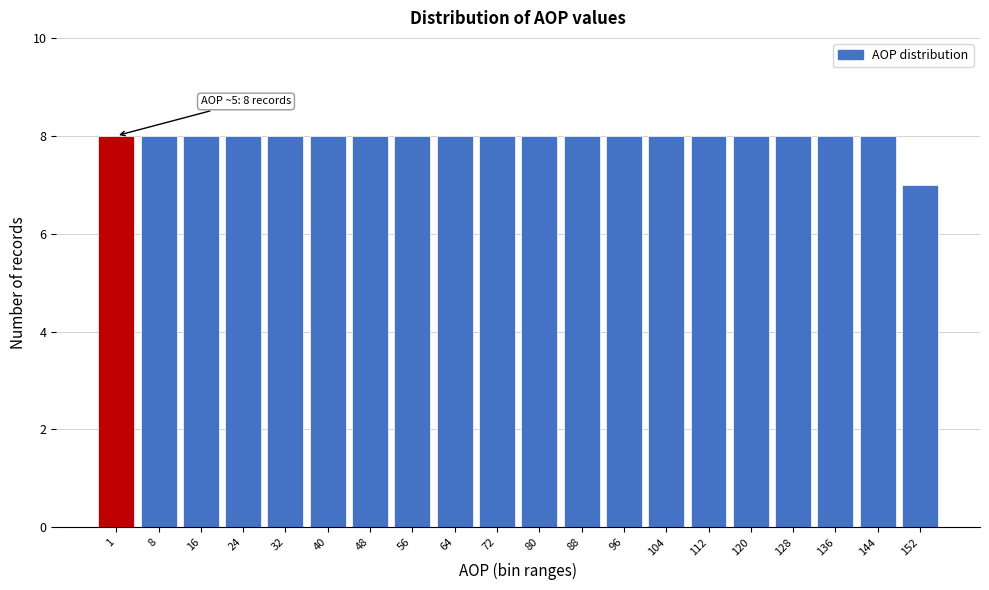

Reading right to left, transcribe all the data shown in this chart.

152=7	144=8	136=8	128=8	120=8	112=8	104=8	96=8	88=8	80=8	72=8	64=8	56=8	48=8	40=8	32=8	24=8	16=8	8=8	1=8